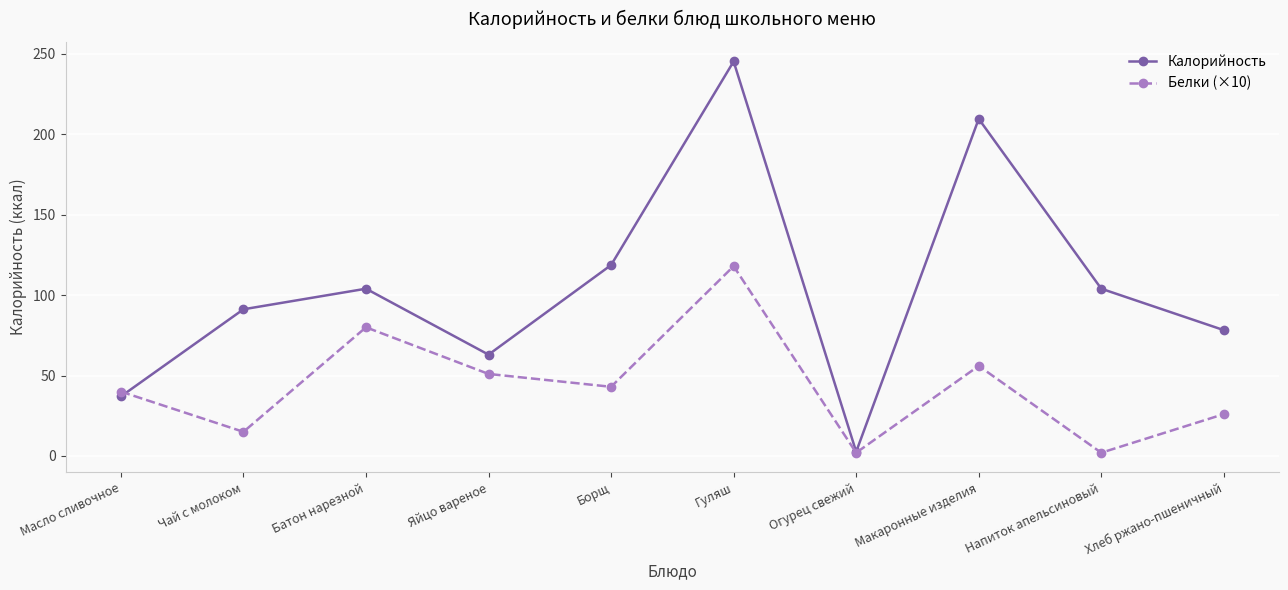

Which series has the largest range (max minus min)?

Калорийность